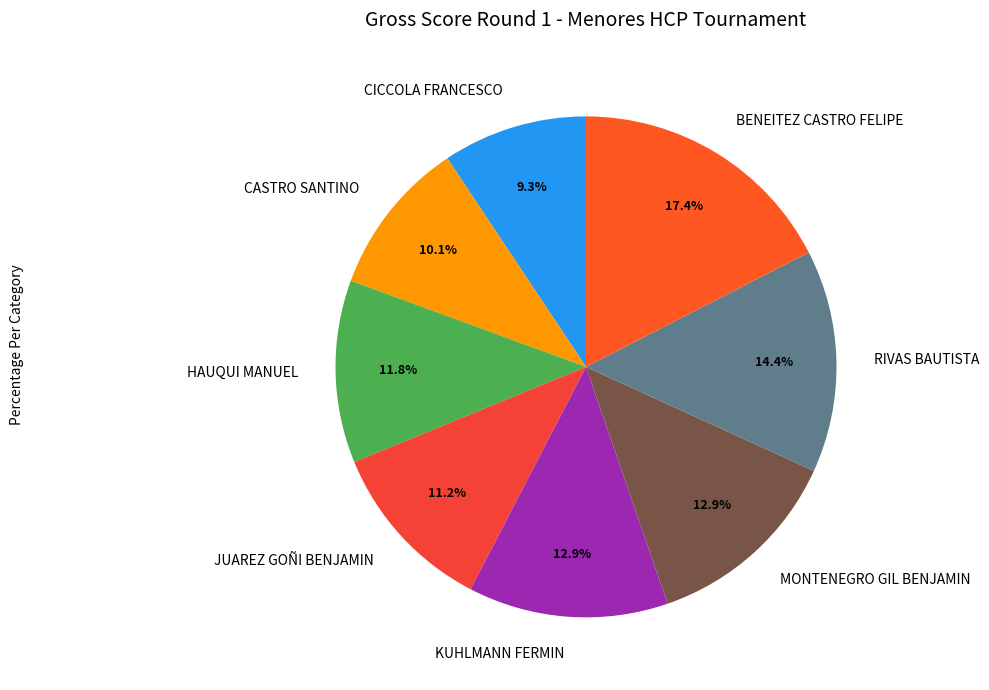

Which slice is the smallest?

CICCOLA FRANCESCO